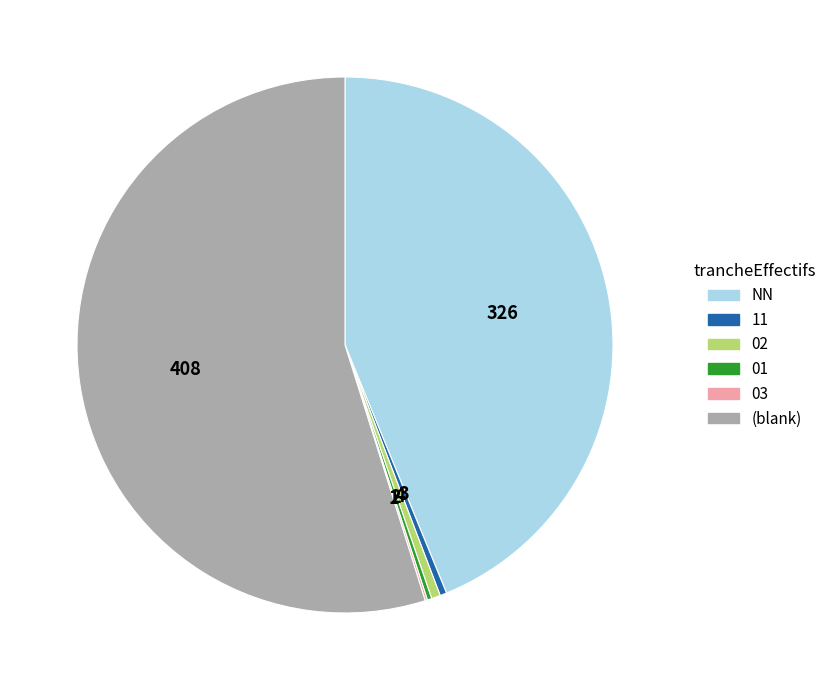

Which has a higher value, NN or 11?

NN